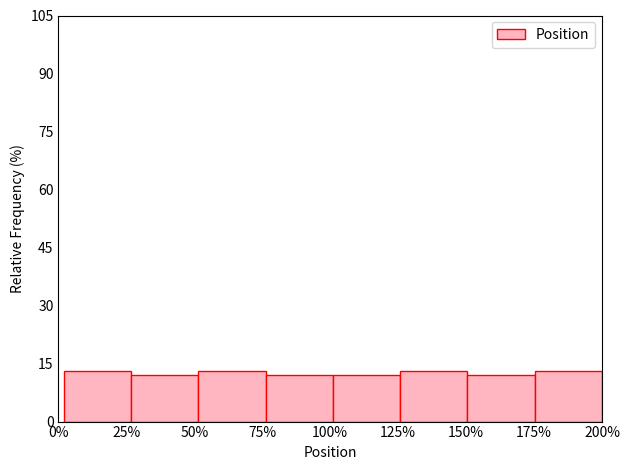

Reading right to left, what are all the values shown in this chart?

200%=13	175%=12	150%=13	125%=12	100%=12	75%=13	50%=12	25%=13